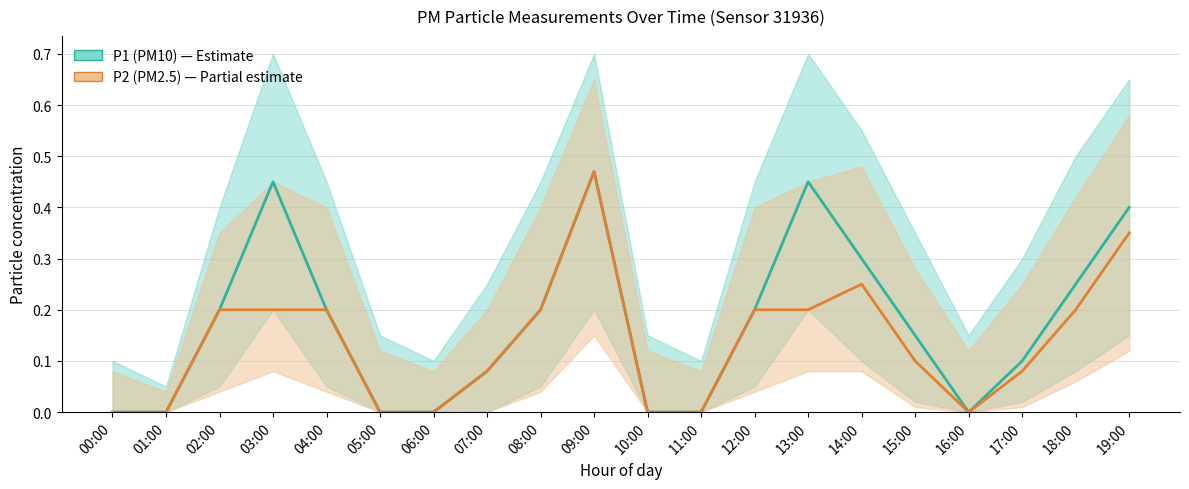

At which label is P1 (PM10) closest to 0?

00:00